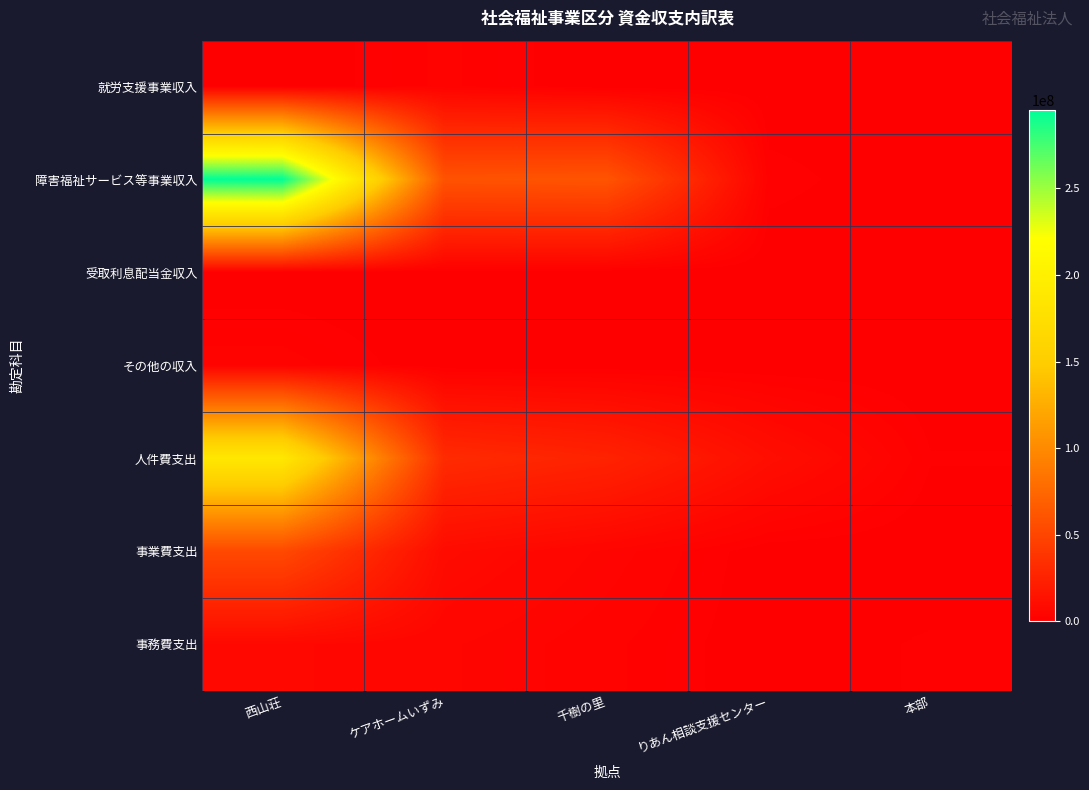

Which category has the highest value across all series?

西山荘